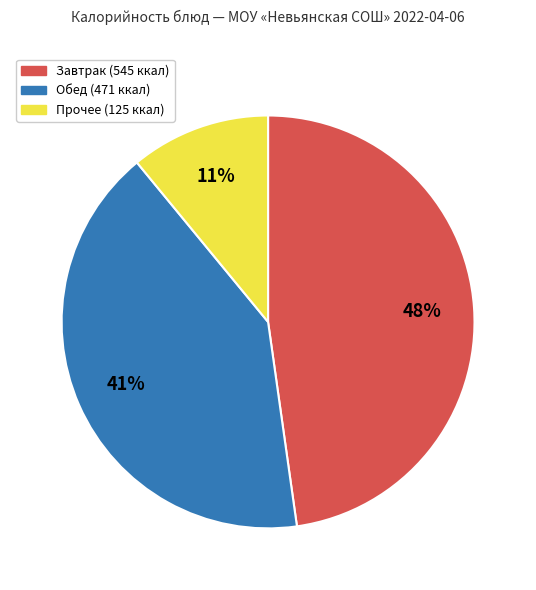

Does any single category account for the majority?

No